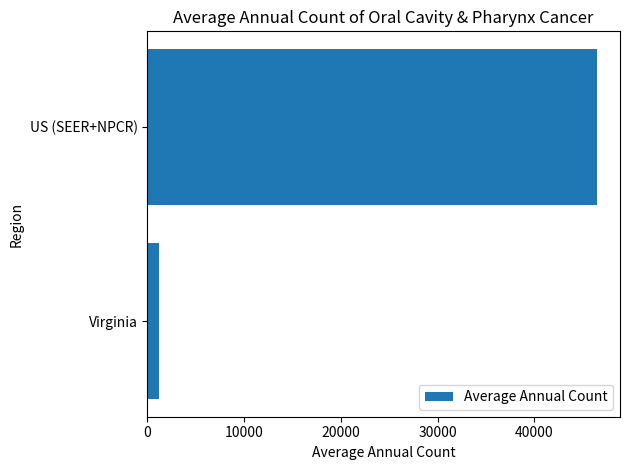

List the labels in order of value, smallest first.

Virginia, US (SEER+NPCR)